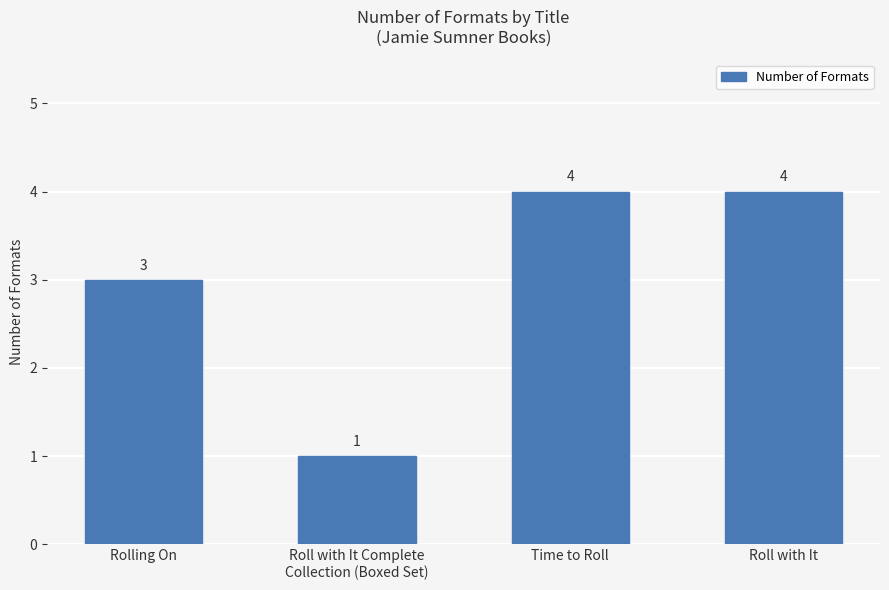

True or false: the data shows 7 at Time to Roll.

False